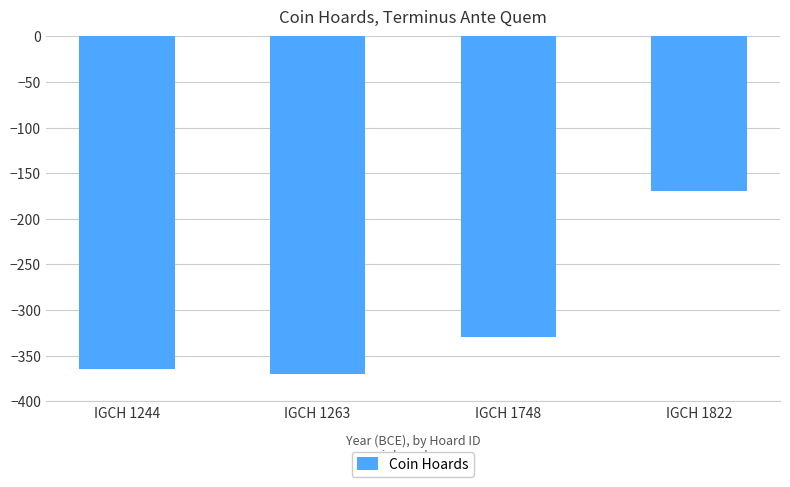

What is the change in value from IGCH 1263 to IGCH 1748?

+40